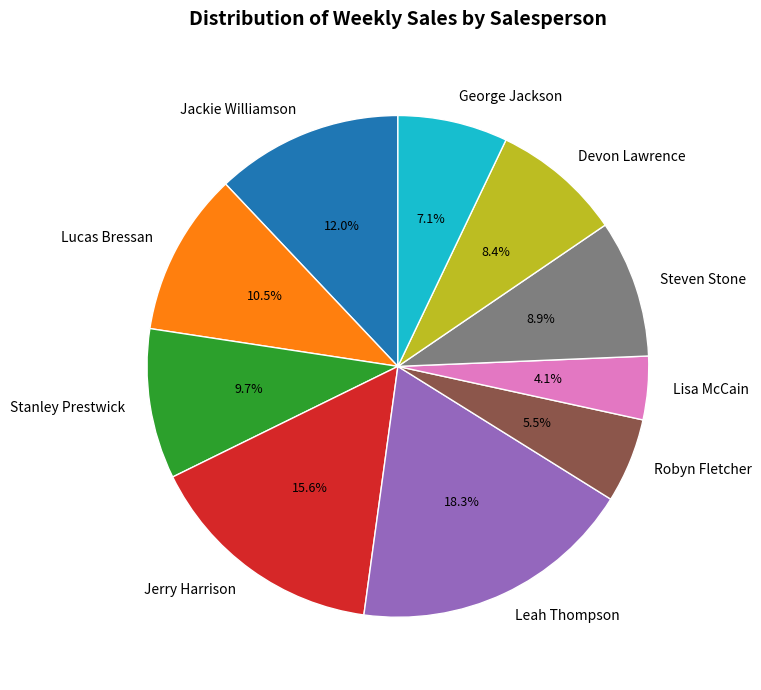

The Leah Thompson slice represents 32% of the pie. True or false?

False